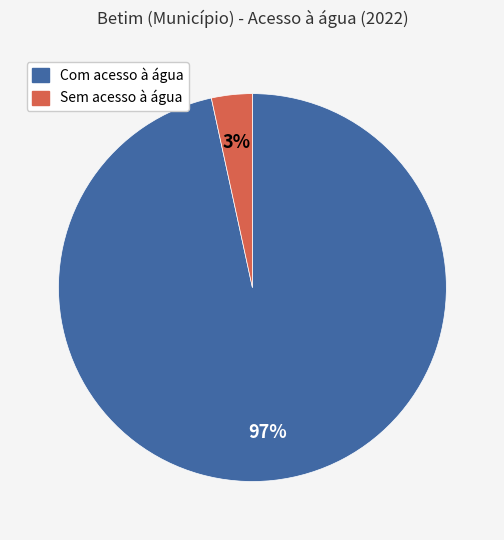

Count the number of slices in the pie.

2